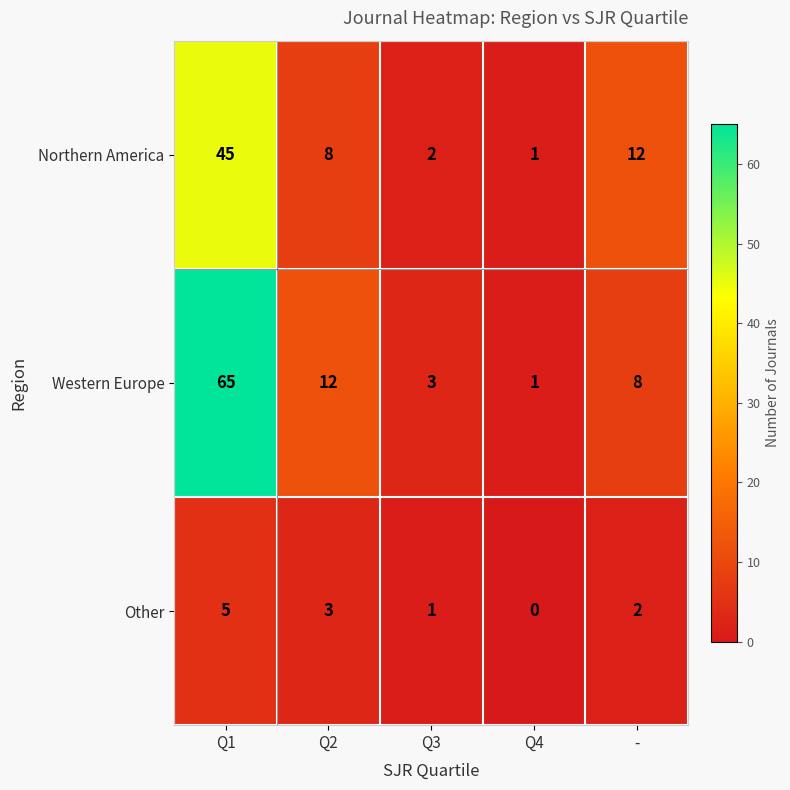

How many data points does each series have?

5